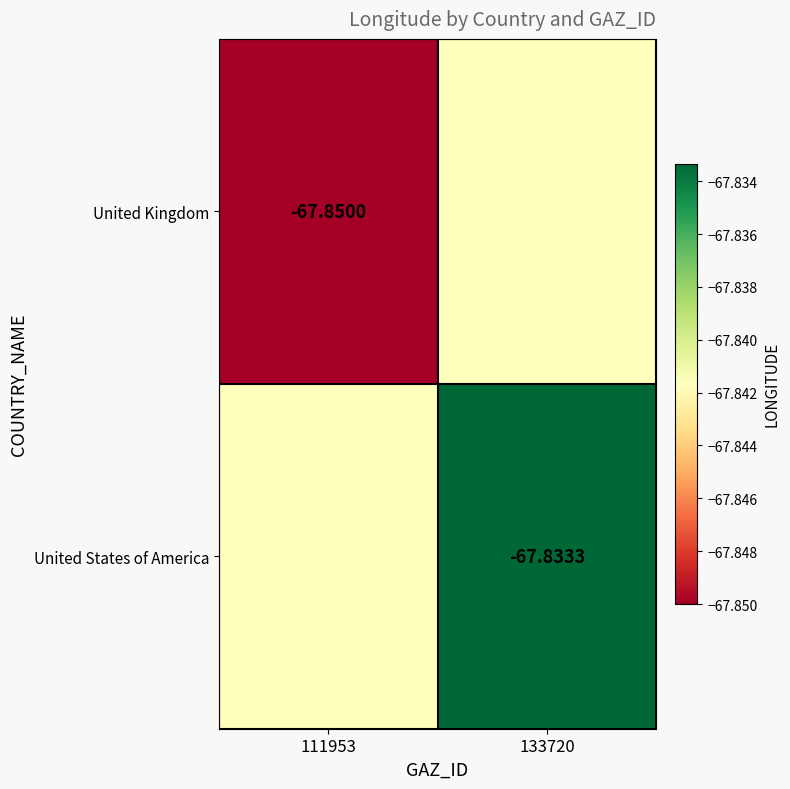

Is the value of United Kingdom at 111953 greater than the value of United States of America at 133720?

No